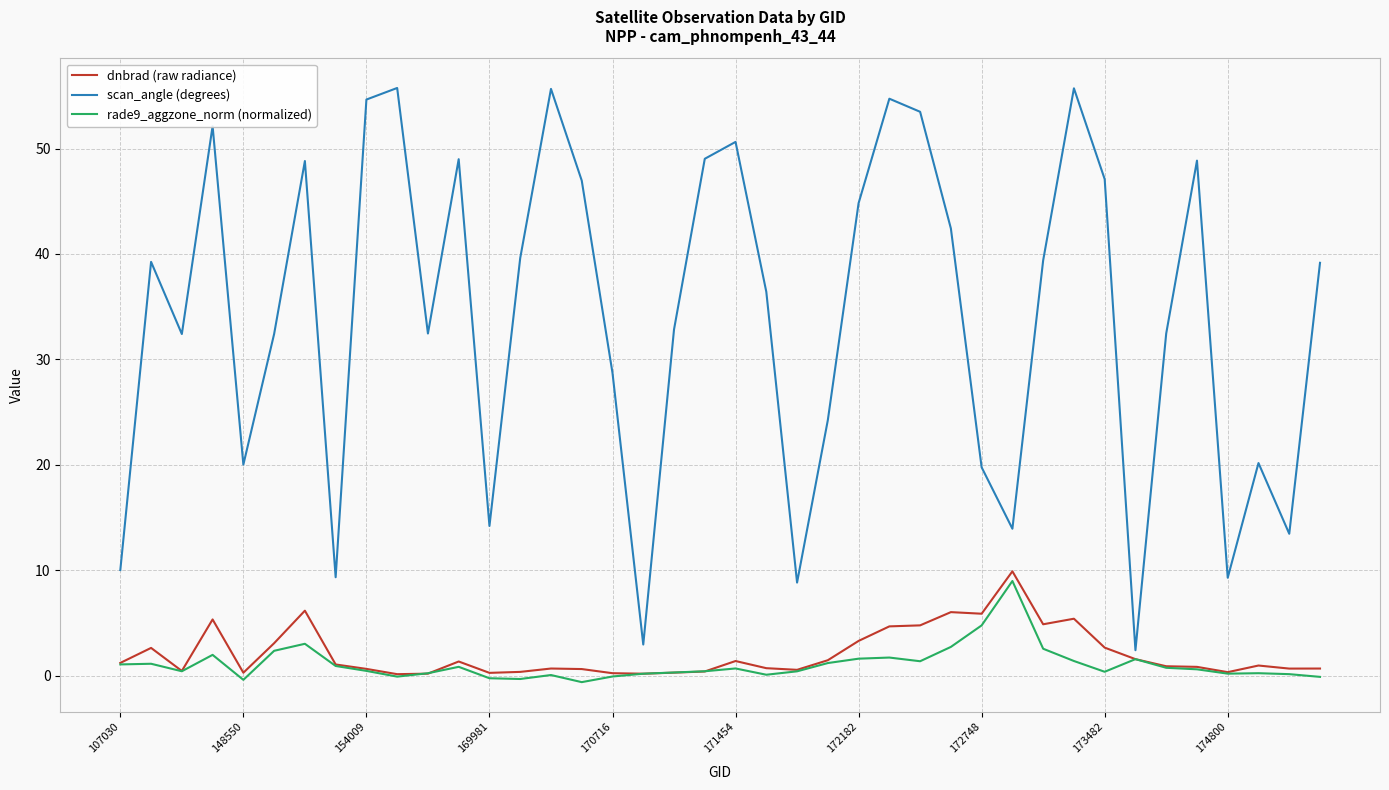

Which series has the largest total across all categories?

scan_angle (degrees)